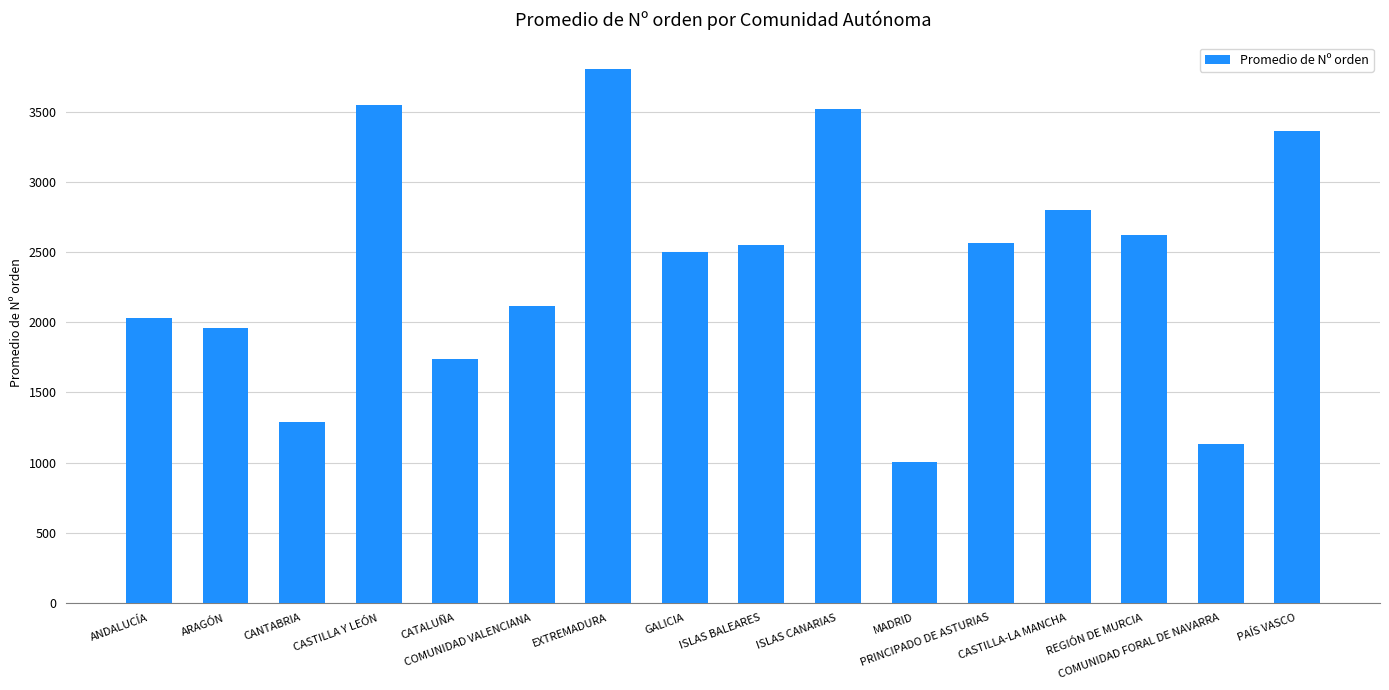

What is the label of the 9th bar from the right?

GALICIA